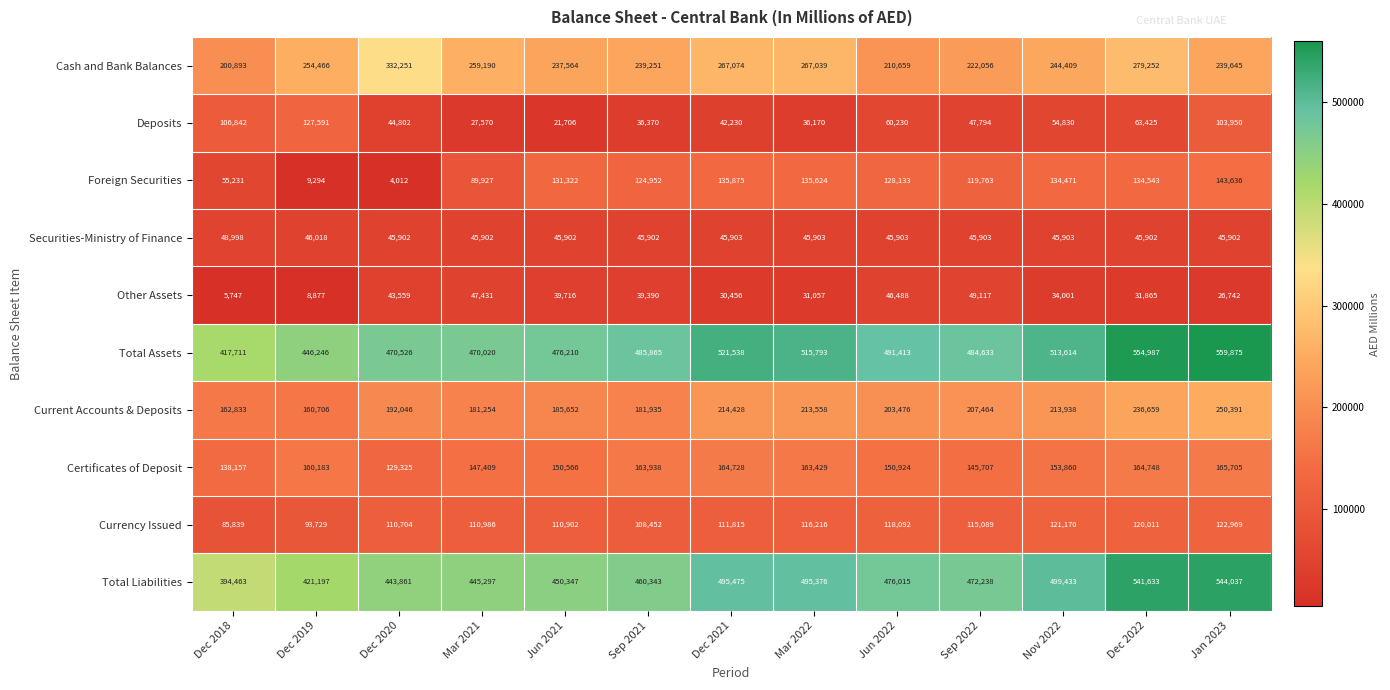

True or false: Cash and Bank Balances has a value of 52968 at Jun 2022.

False